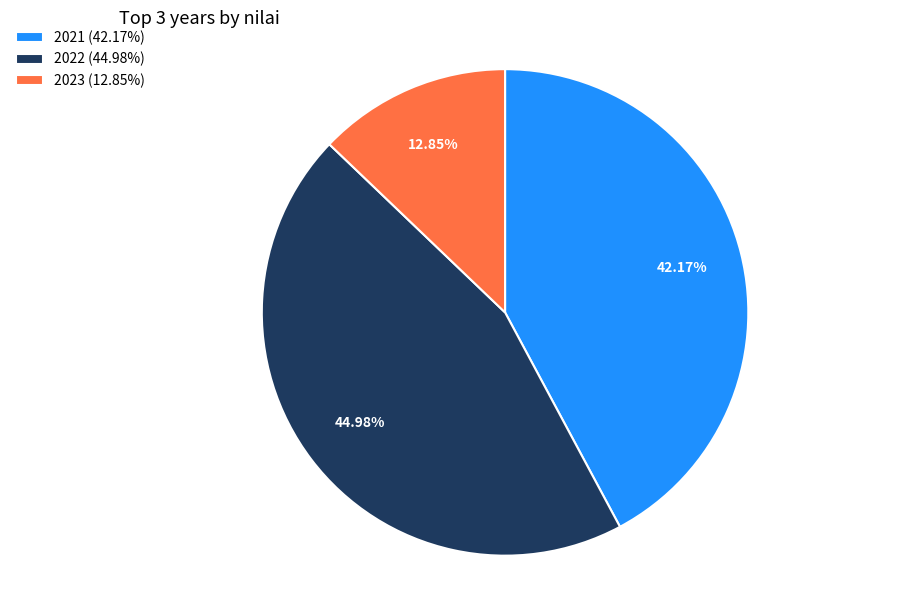

Does any single category account for the majority?

No